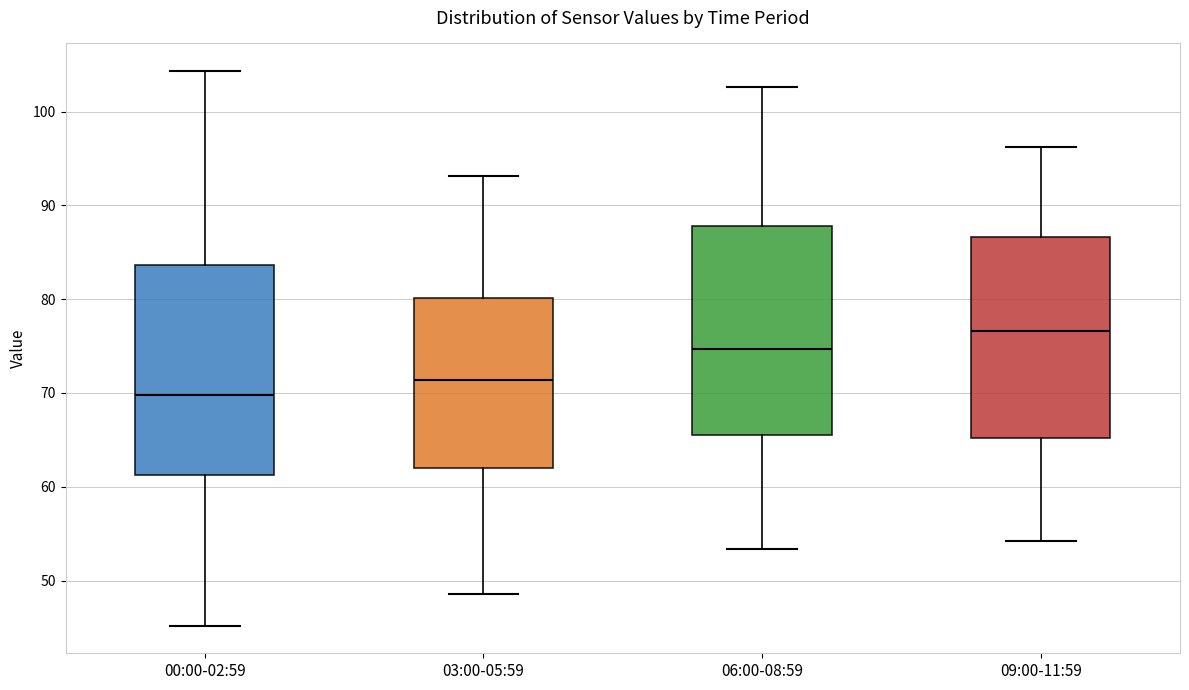

Reading left to right, transcribe this box plot: for each box, give where its median line is, the range the box spans, and where its two whiskers end, as read against the y-axis. The values are not printed on the chart, so give them approximately, as read against the axis.

00:00-02:59: median 70, box 61 to 84, whiskers 45 to 104
03:00-05:59: median 71, box 62 to 80, whiskers 49 to 93
06:00-08:59: median 75, box 65 to 88, whiskers 53 to 103
09:00-11:59: median 77, box 65 to 87, whiskers 54 to 96